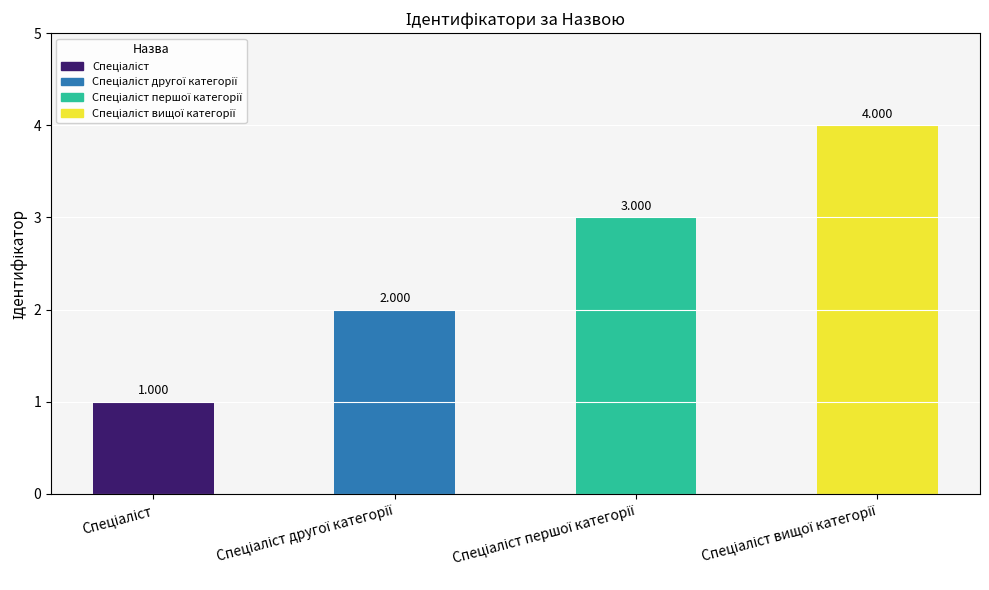

Rank the categories by value from lowest to highest.

Спеціаліст, Спеціаліст другої категорії, Спеціаліст першої категорії, Спеціаліст вищої категорії